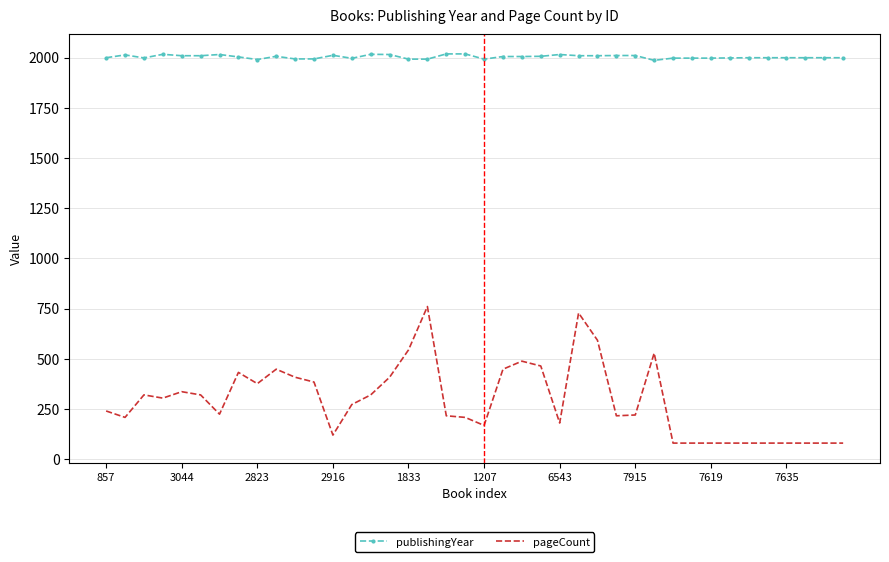

Which series has the largest total across all categories?

publishingYear